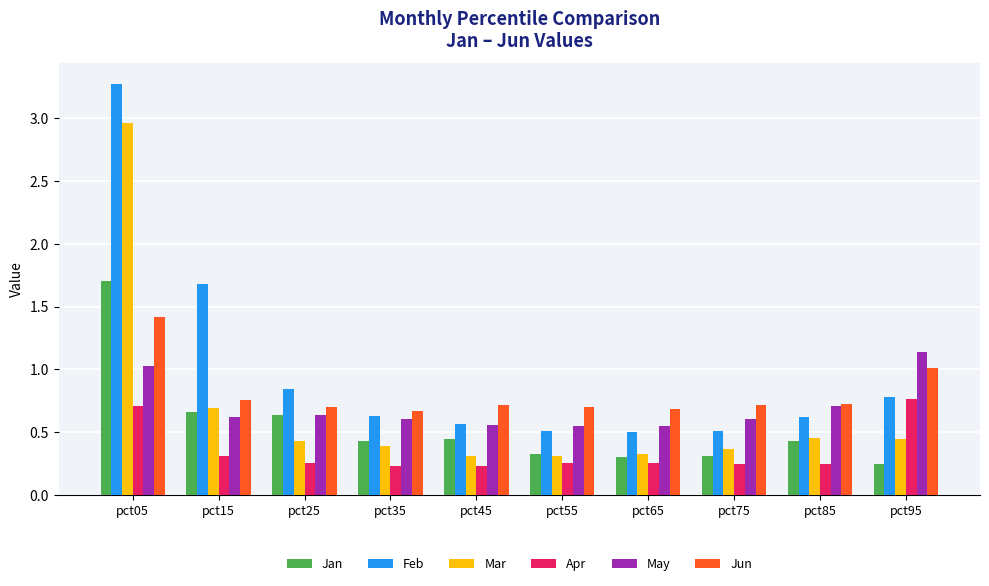

Which label corresponds to the largest value in the chart?

pct05